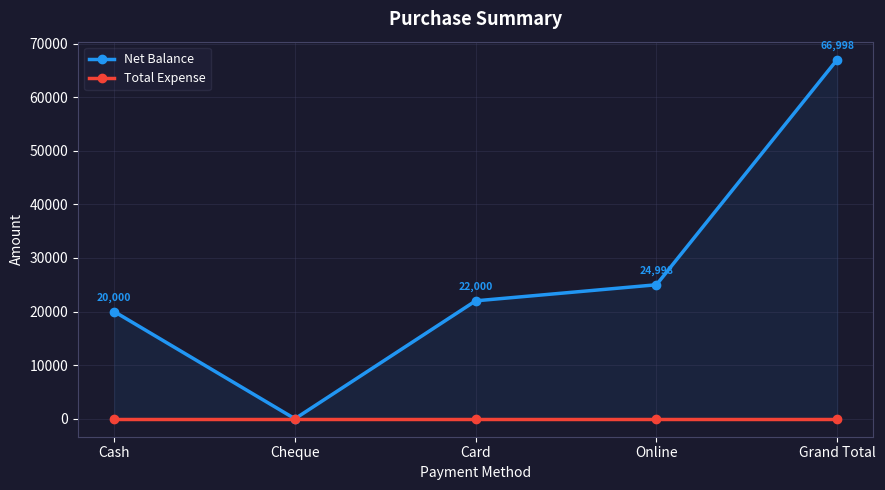

What is the label of the 3rd point from the right?

Card